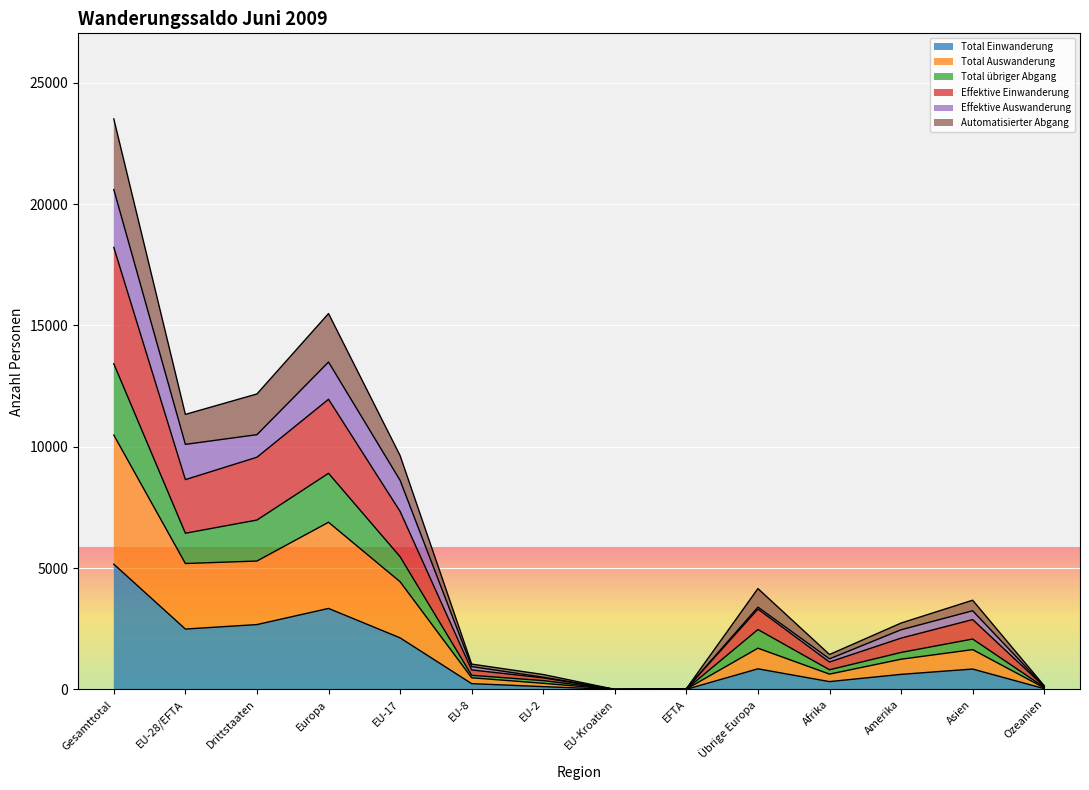

Does the chart display data point markers on the line(s)?

No